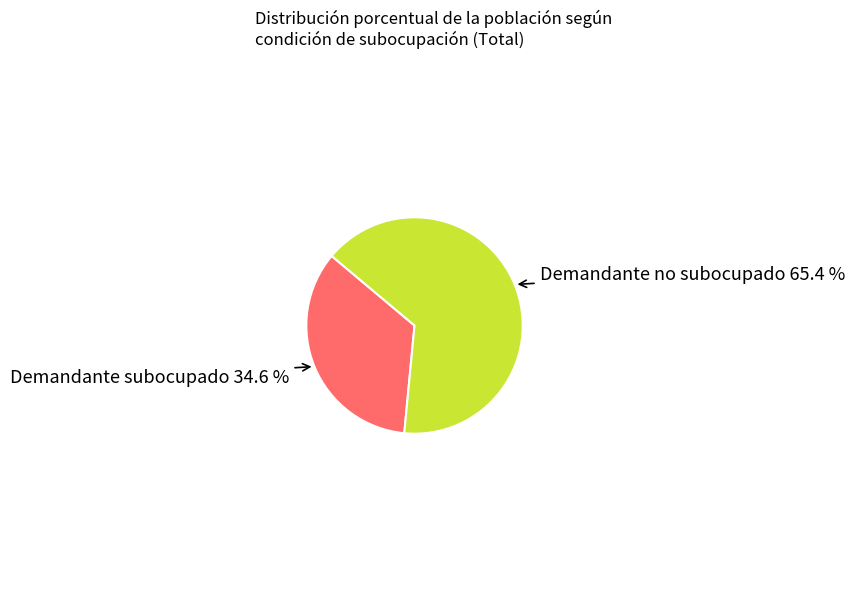

Is there any slice that represents more than half of the pie?

Yes